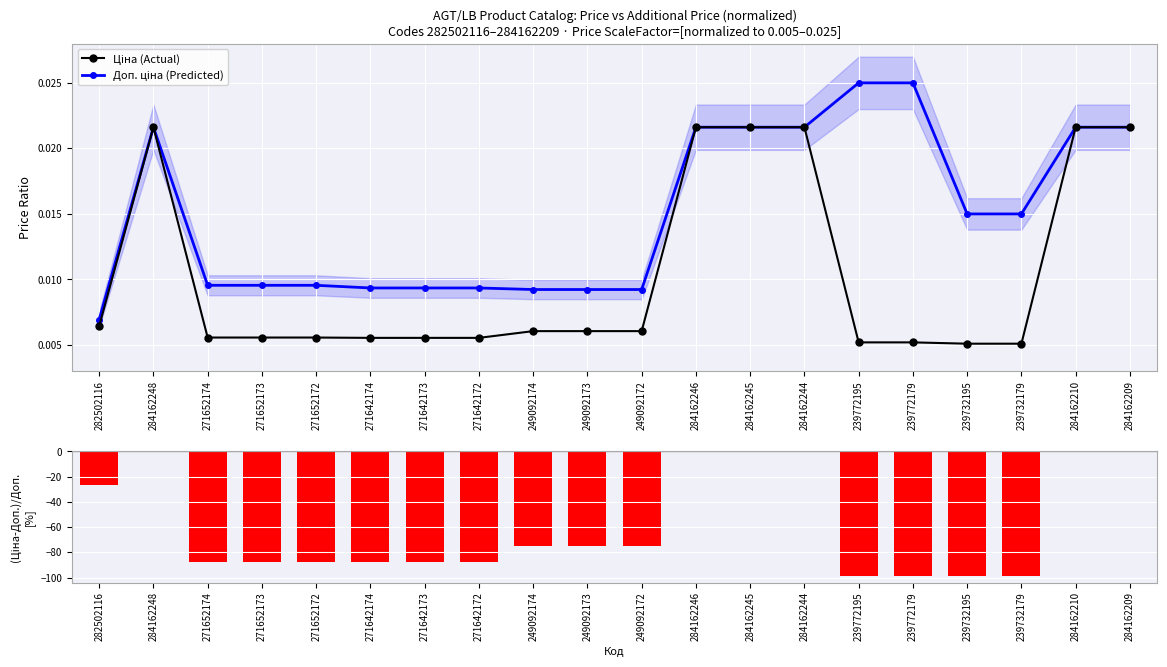

The value of Доп. ціна (Predicted) at 284162244 is 0.0. True or false?

False